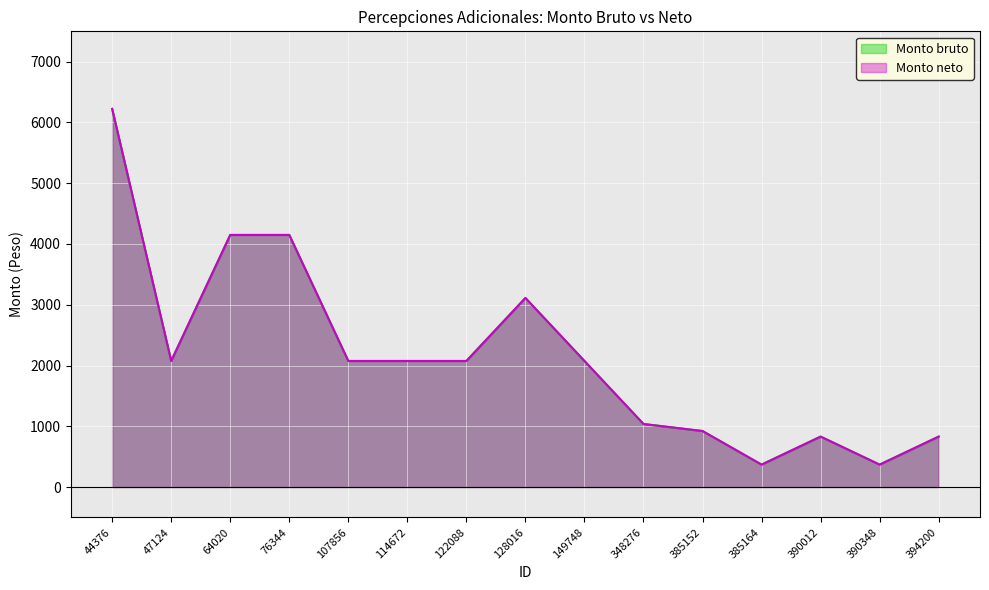

At which category does the chart reach its peak across all series?

44376